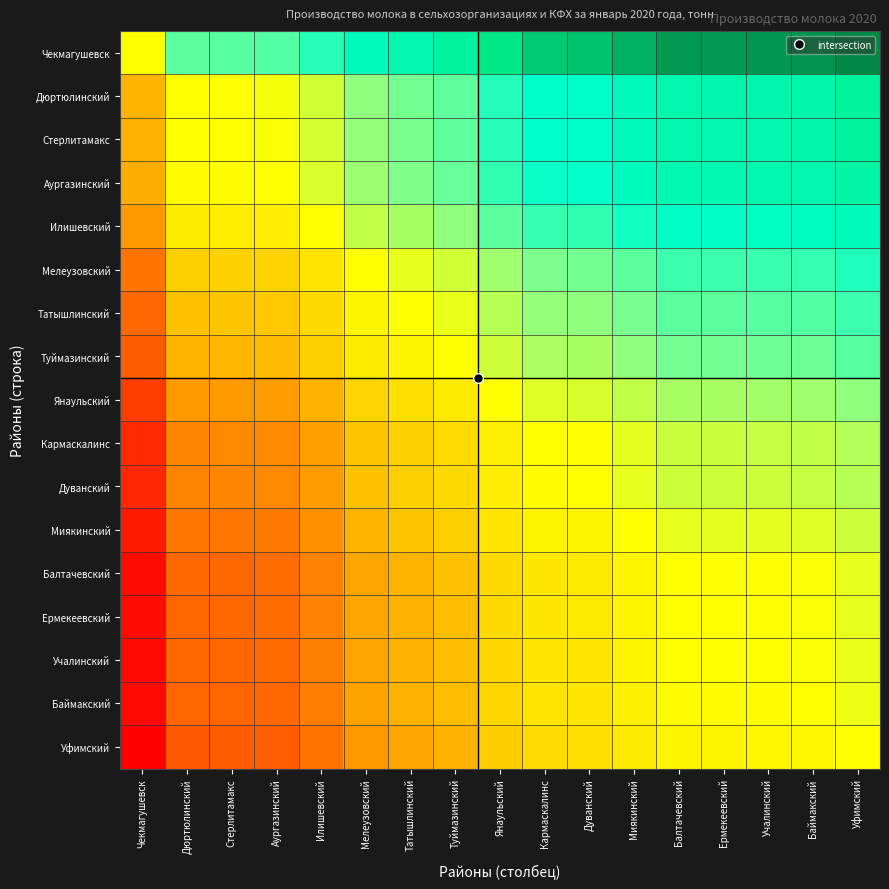

Reading right to left, extract all data points from this chart.

Чекмагушевск: Уфимский=1.0	Баймакский=1.0	Учалинский=1.0	Ермекеевский=1.0	Балтачевский=1.0	Миякинский=0.9	Дуванский=0.9	Кармаскалинс=0.9	Янаульский=0.9	Туймазинский=0.8	Татышлинский=0.8	Мелеузовский=0.8	Илишевский=0.7	Аургазинский=0.7	Стерлитамакс=0.7	Дюртюлинский=0.7	Чекмагушевск=0.5
Дюртюлинский: Уфимский=0.8	Баймакский=0.8	Учалинский=0.8	Ермекеевский=0.8	Балтачевский=0.8	Миякинский=0.8	Дуванский=0.8	Кармаскалинс=0.8	Янаульский=0.7	Туймазинский=0.7	Татышлинский=0.6	Мелеузовский=0.6	Илишевский=0.5	Аургазинский=0.5	Стерлитамакс=0.5	Дюртюлинский=0.5	Чекмагушевск=0.3
Стерлитамакс: Уфимский=0.8	Баймакский=0.8	Учалинский=0.8	Ермекеевский=0.8	Балтачевский=0.8	Миякинский=0.8	Дуванский=0.8	Кармаскалинс=0.7	Янаульский=0.7	Туймазинский=0.7	Татышлинский=0.6	Мелеузовский=0.6	Илишевский=0.5	Аургазинский=0.5	Стерлитамакс=0.5	Дюртюлинский=0.5	Чекмагушевск=0.3
Аургазинский: Уфимский=0.8	Баймакский=0.8	Учалинский=0.8	Ермекеевский=0.8	Балтачевский=0.8	Миякинский=0.8	Дуванский=0.7	Кармаскалинс=0.7	Янаульский=0.7	Туймазинский=0.7	Татышлинский=0.6	Мелеузовский=0.6	Илишевский=0.5	Аургазинский=0.5	Стерлитамакс=0.5	Дюртюлинский=0.5	Чекмагушевск=0.3
Илишевский: Уфимский=0.8	Баймакский=0.8	Учалинский=0.8	Ермекеевский=0.8	Балтачевский=0.8	Миякинский=0.7	Дуванский=0.7	Кармаскалинс=0.7	Янаульский=0.7	Туймазинский=0.6	Татышлинский=0.6	Мелеузовский=0.6	Илишевский=0.5	Аургазинский=0.5	Стерлитамакс=0.5	Дюртюлинский=0.5	Чекмагушевск=0.3
Мелеузовский: Уфимский=0.7	Баймакский=0.7	Учалинский=0.7	Ермекеевский=0.7	Балтачевский=0.7	Миякинский=0.7	Дуванский=0.6	Кармаскалинс=0.6	Янаульский=0.6	Туймазинский=0.5	Татышлинский=0.5	Мелеузовский=0.5	Илишевский=0.4	Аургазинский=0.4	Стерлитамакс=0.4	Дюртюлинский=0.4	Чекмагушевск=0.2
Татышлинский: Уфимский=0.7	Баймакский=0.7	Учалинский=0.7	Ермекеевский=0.7	Балтачевский=0.7	Миякинский=0.6	Дуванский=0.6	Кармаскалинс=0.6	Янаульский=0.6	Туймазинский=0.5	Татышлинский=0.5	Мелеузовский=0.5	Илишевский=0.4	Аургазинский=0.4	Стерлитамакс=0.4	Дюртюлинский=0.4	Чекмагушевск=0.2
Туймазинский: Уфимский=0.7	Баймакский=0.7	Учалинский=0.6	Ермекеевский=0.6	Балтачевский=0.6	Миякинский=0.6	Дуванский=0.6	Кармаскалинс=0.6	Янаульский=0.6	Туймазинский=0.5	Татышлинский=0.5	Мелеузовский=0.4	Илишевский=0.4	Аургазинский=0.3	Стерлитамакс=0.3	Дюртюлинский=0.3	Чекмагушевск=0.2
Янаульский: Уфимский=0.6	Баймакский=0.6	Учалинский=0.6	Ермекеевский=0.6	Балтачевский=0.6	Миякинский=0.6	Дуванский=0.5	Кармаскалинс=0.5	Янаульский=0.5	Туймазинский=0.4	Татышлинский=0.4	Мелеузовский=0.4	Илишевский=0.3	Аургазинский=0.3	Стерлитамакс=0.3	Дюртюлинский=0.3	Чекмагушевск=0.1
Кармаскалинс: Уфимский=0.6	Баймакский=0.6	Учалинский=0.6	Ермекеевский=0.6	Балтачевский=0.6	Миякинский=0.5	Дуванский=0.5	Кармаскалинс=0.5	Янаульский=0.5	Туймазинский=0.4	Татышлинский=0.4	Мелеузовский=0.4	Илишевский=0.3	Аургазинский=0.3	Стерлитамакс=0.3	Дюртюлинский=0.2	Чекмагушевск=0.1
Дуванский: Уфимский=0.6	Баймакский=0.6	Учалинский=0.6	Ермекеевский=0.6	Балтачевский=0.6	Миякинский=0.5	Дуванский=0.5	Кармаскалинс=0.5	Янаульский=0.5	Туймазинский=0.4	Татышлинский=0.4	Мелеузовский=0.4	Илишевский=0.3	Аургазинский=0.3	Стерлитамакс=0.2	Дюртюлинский=0.2	Чекмагушевск=0.1
Миякинский: Уфимский=0.6	Баймакский=0.5	Учалинский=0.5	Ермекеевский=0.5	Балтачевский=0.5	Миякинский=0.5	Дуванский=0.5	Кармаскалинс=0.5	Янаульский=0.4	Туймазинский=0.4	Татышлинский=0.4	Мелеузовский=0.3	Илишевский=0.3	Аургазинский=0.2	Стерлитамакс=0.2	Дюртюлинский=0.2	Чекмагушевск=0.1
Балтачевский: Уфимский=0.5	Баймакский=0.5	Учалинский=0.5	Ермекеевский=0.5	Балтачевский=0.5	Миякинский=0.5	Дуванский=0.4	Кармаскалинс=0.4	Янаульский=0.4	Туймазинский=0.4	Татышлинский=0.3	Мелеузовский=0.3	Илишевский=0.2	Аургазинский=0.2	Стерлитамакс=0.2	Дюртюлинский=0.2	Чекмагушевск=0.0
Ермекеевский: Уфимский=0.5	Баймакский=0.5	Учалинский=0.5	Ермекеевский=0.5	Балтачевский=0.5	Миякинский=0.5	Дуванский=0.4	Кармаскалинс=0.4	Янаульский=0.4	Туймазинский=0.4	Татышлинский=0.3	Мелеузовский=0.3	Илишевский=0.2	Аургазинский=0.2	Стерлитамакс=0.2	Дюртюлинский=0.2	Чекмагушевск=0.0
Учалинский: Уфимский=0.5	Баймакский=0.5	Учалинский=0.5	Ермекеевский=0.5	Балтачевский=0.5	Миякинский=0.5	Дуванский=0.4	Кармаскалинс=0.4	Янаульский=0.4	Туймазинский=0.4	Татышлинский=0.3	Мелеузовский=0.3	Илишевский=0.2	Аургазинский=0.2	Стерлитамакс=0.2	Дюртюлинский=0.2	Чекмагушевск=0.0
Баймакский: Уфимский=0.5	Баймакский=0.5	Учалинский=0.5	Ермекеевский=0.5	Балтачевский=0.5	Миякинский=0.5	Дуванский=0.4	Кармаскалинс=0.4	Янаульский=0.4	Туймазинский=0.3	Татышлинский=0.3	Мелеузовский=0.3	Илишевский=0.2	Аургазинский=0.2	Стерлитамакс=0.2	Дюртюлинский=0.2	Чекмагушевск=0.0
Уфимский: Уфимский=0.5	Баймакский=0.5	Учалинский=0.5	Ермекеевский=0.5	Балтачевский=0.5	Миякинский=0.4	Дуванский=0.4	Кармаскалинс=0.4	Янаульский=0.4	Туймазинский=0.3	Татышлинский=0.3	Мелеузовский=0.3	Илишевский=0.2	Аургазинский=0.2	Стерлитамакс=0.2	Дюртюлинский=0.2	Чекмагушевск=0.0